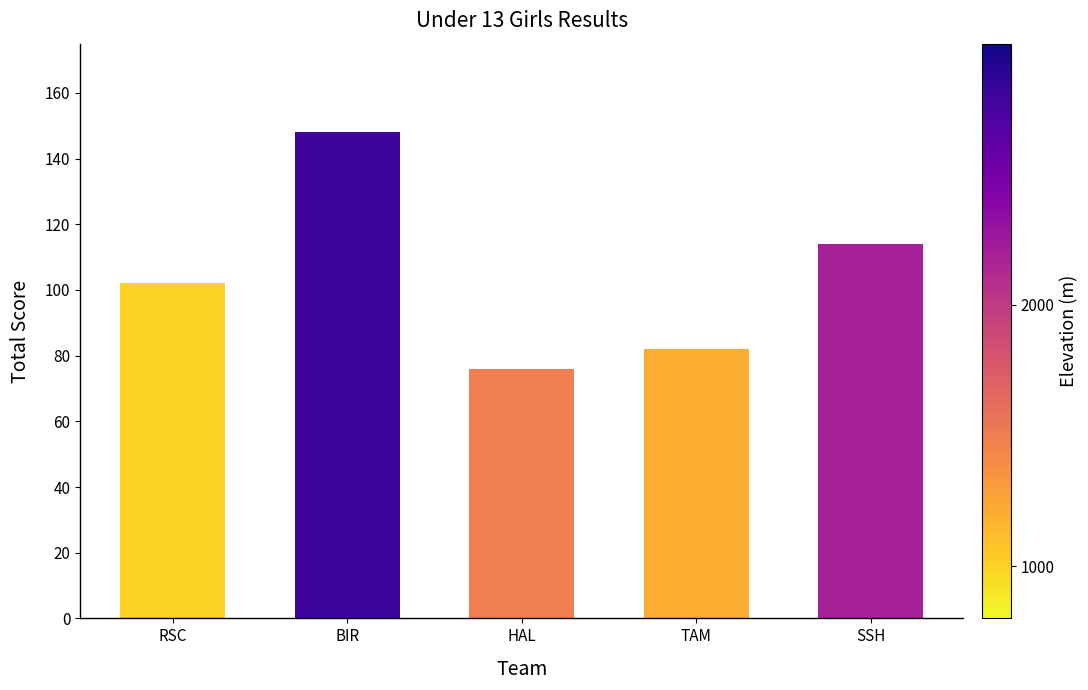

What is the minimum value shown in the chart?

76